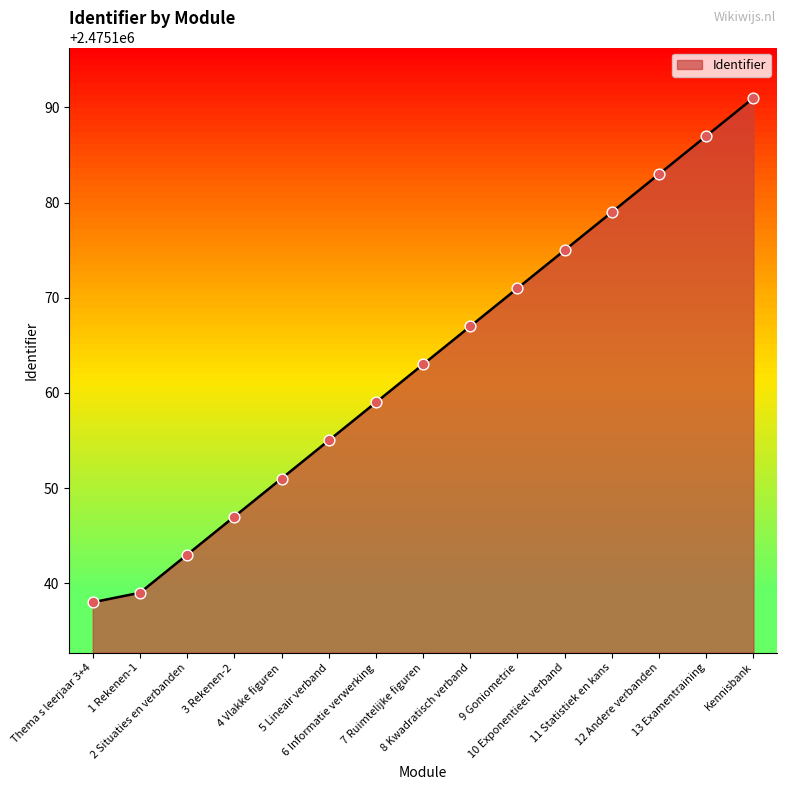

What is the change in value from 6 Informatie verwerking to 7 Ruimtelijke figuren?

+4